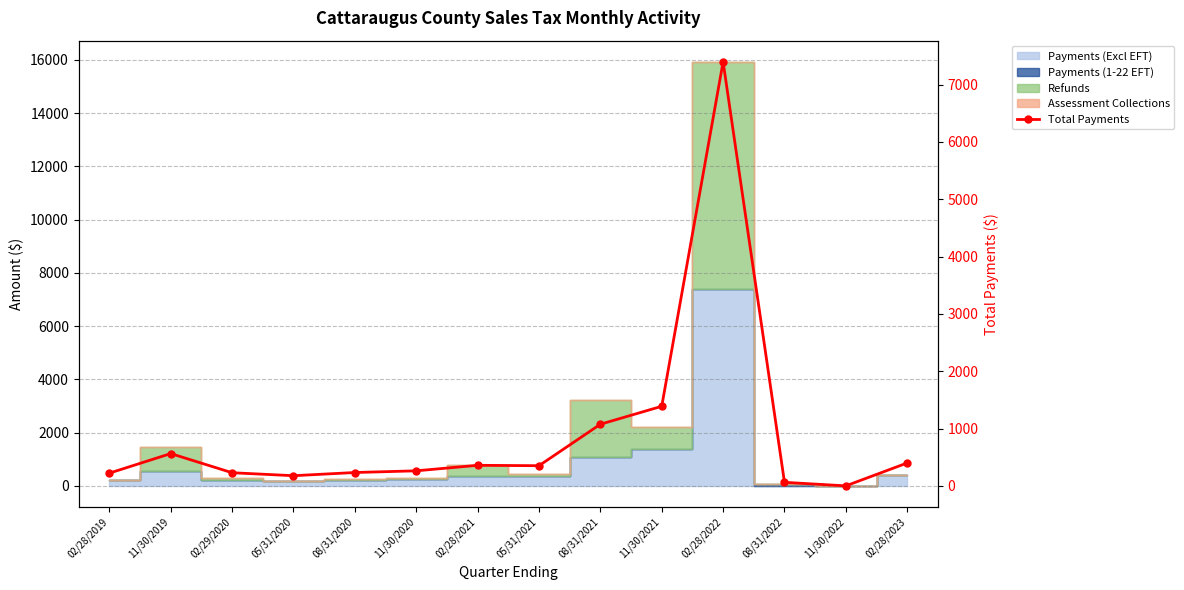

Reading left to right, list all the values displayed in this chart.

221.9	563.2	229.0	177.2	232.9	262.3	358.4	351.7	1074.9	1388.3	7397.3	61.8	0.0	399.5